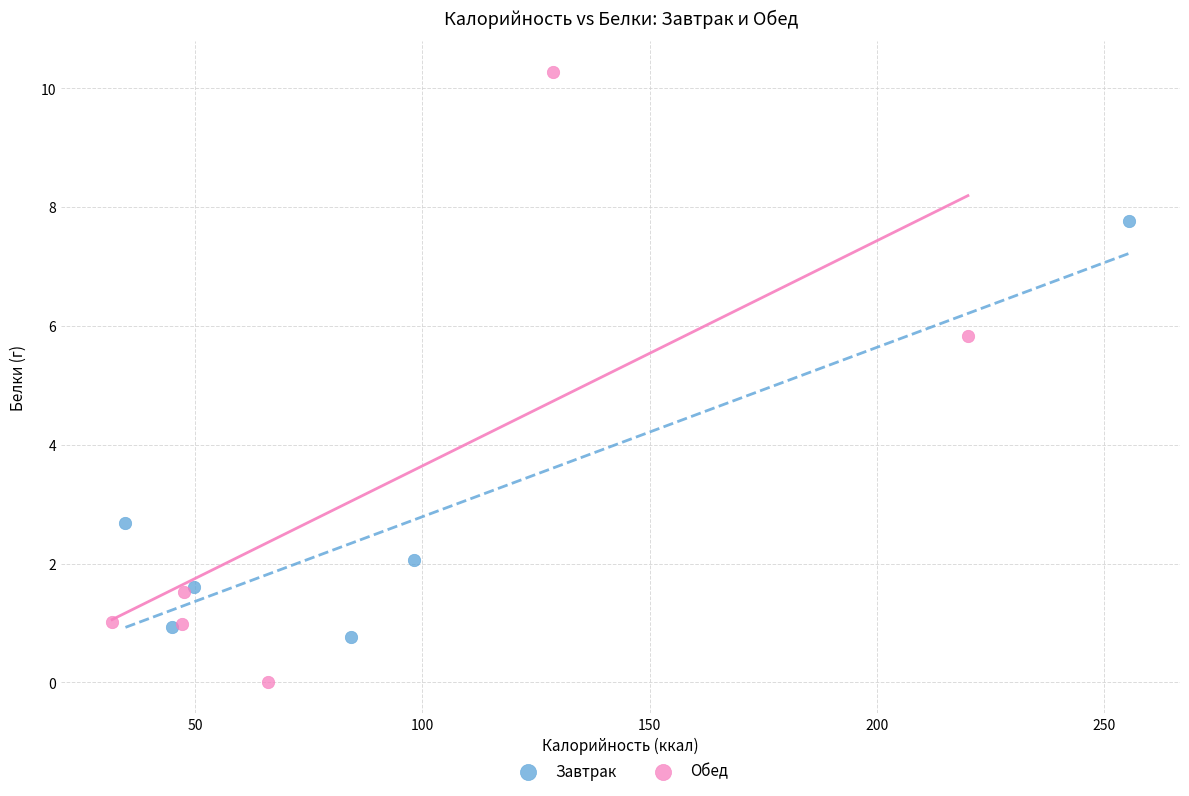

Which series reaches the maximum Y coordinate?

Обед